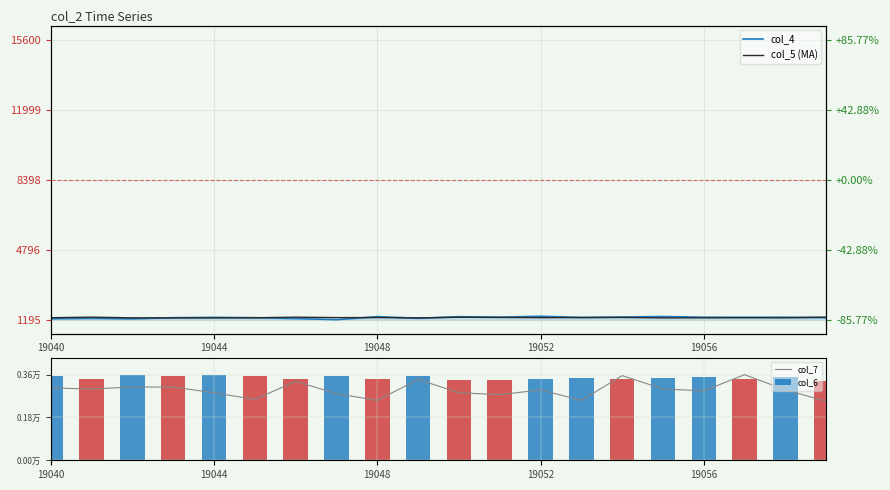

Which category has the highest value across all series?

17